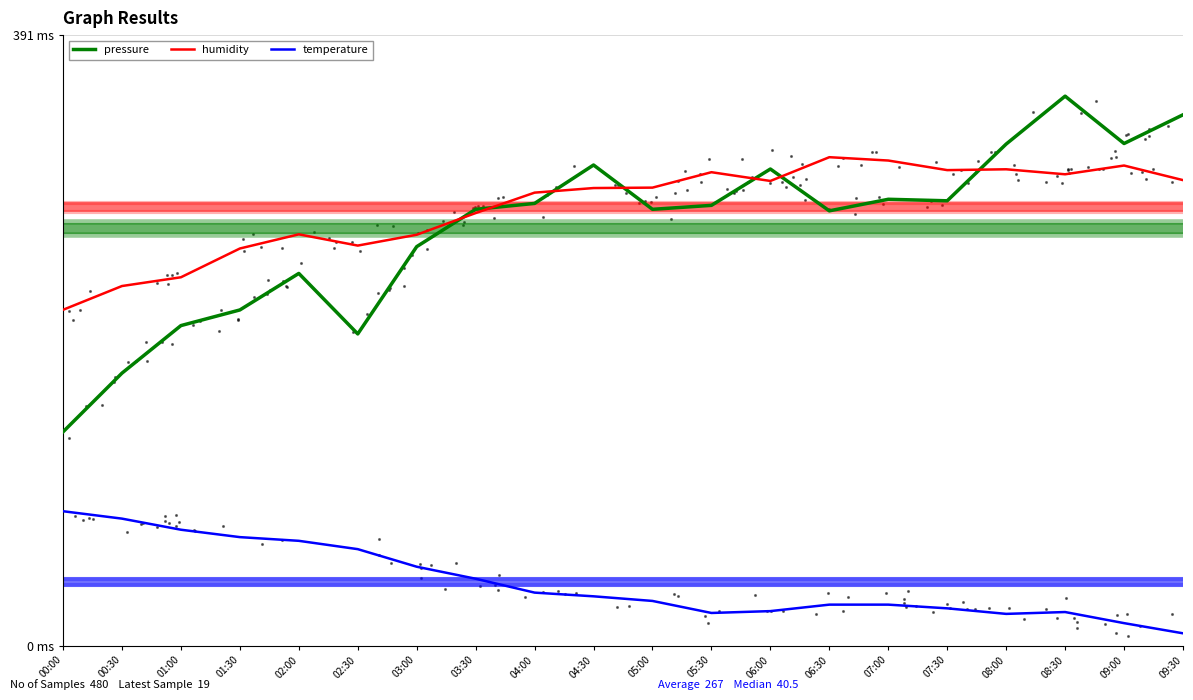

Which series reaches the minimum Y coordinate?

temperature